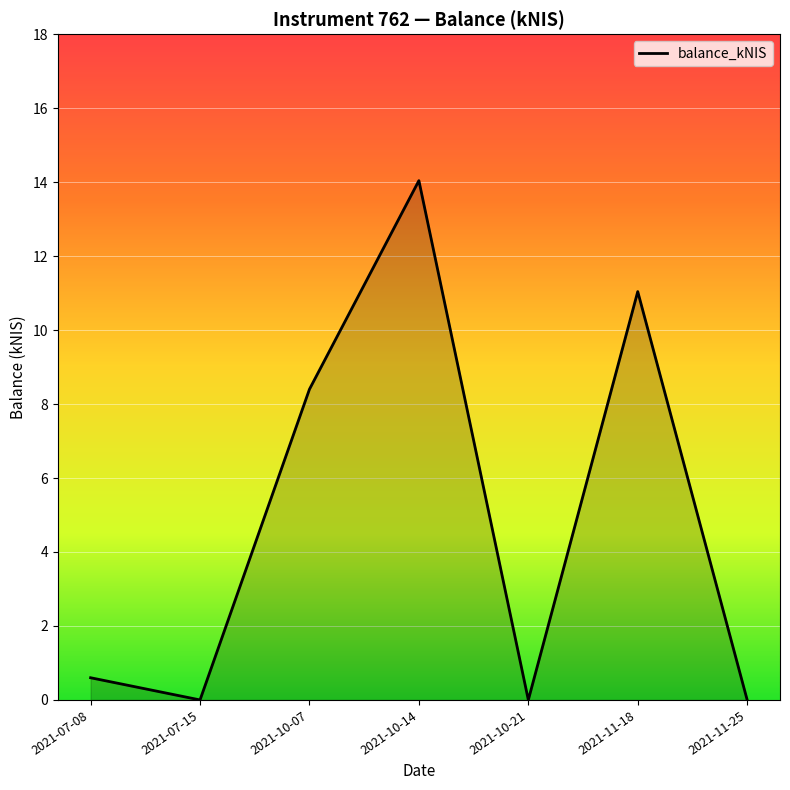

How many lines are shown in the chart?

1